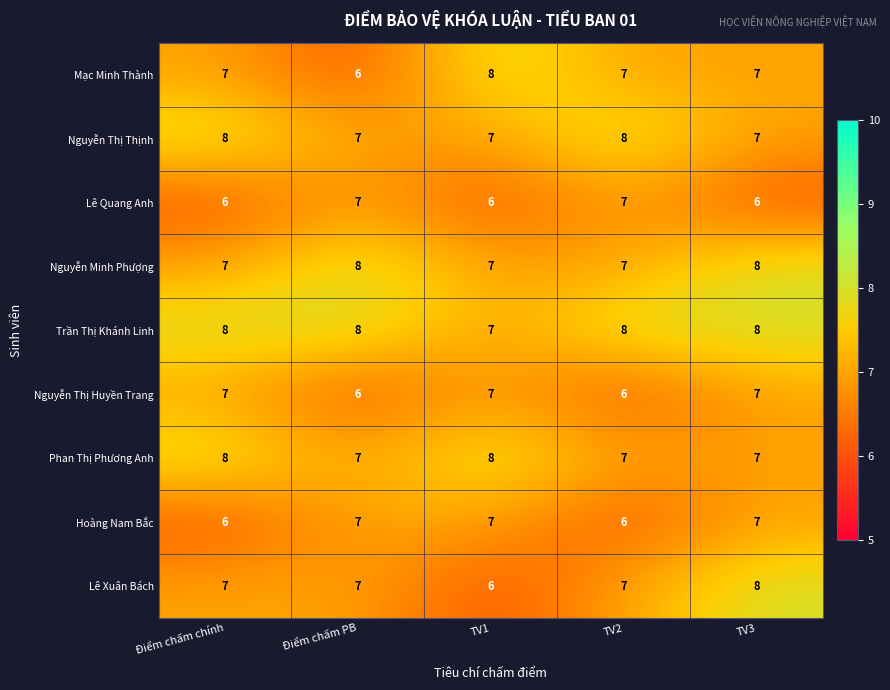

At how many categories does at least one series exceed 7?

5